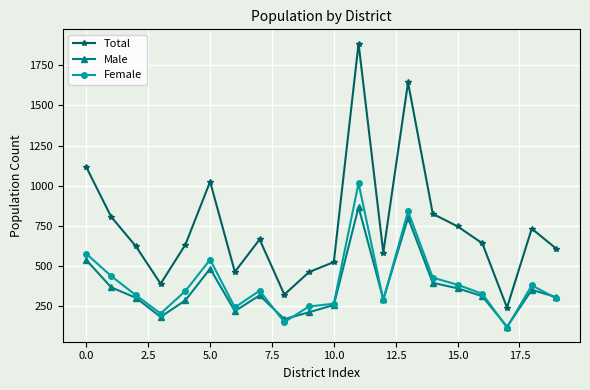

What is the average value of the Total series?

748